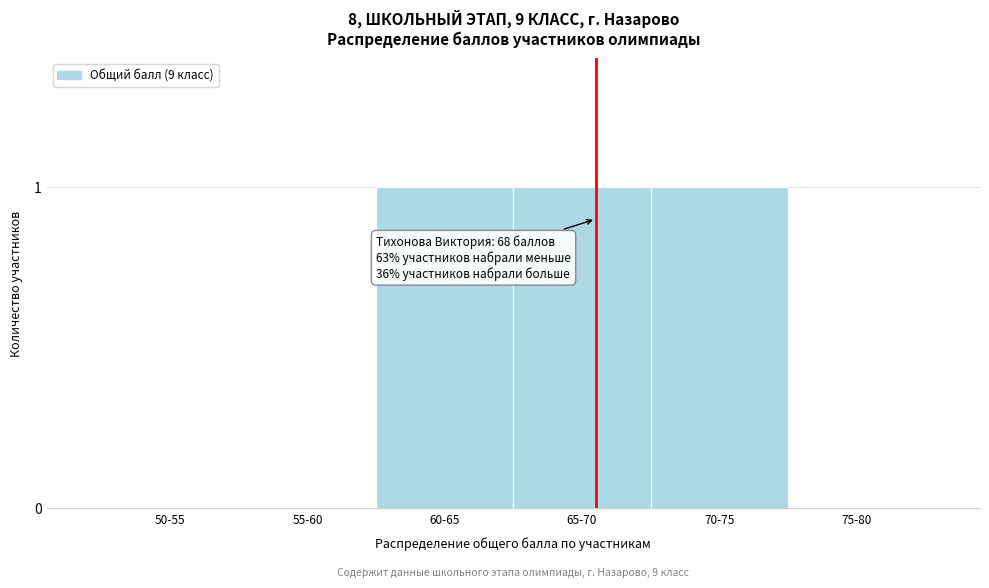

Reading left to right, what are all the values shown in this chart?

50-55=0	55-60=0	60-65=1	65-70=1	70-75=1	75-80=0